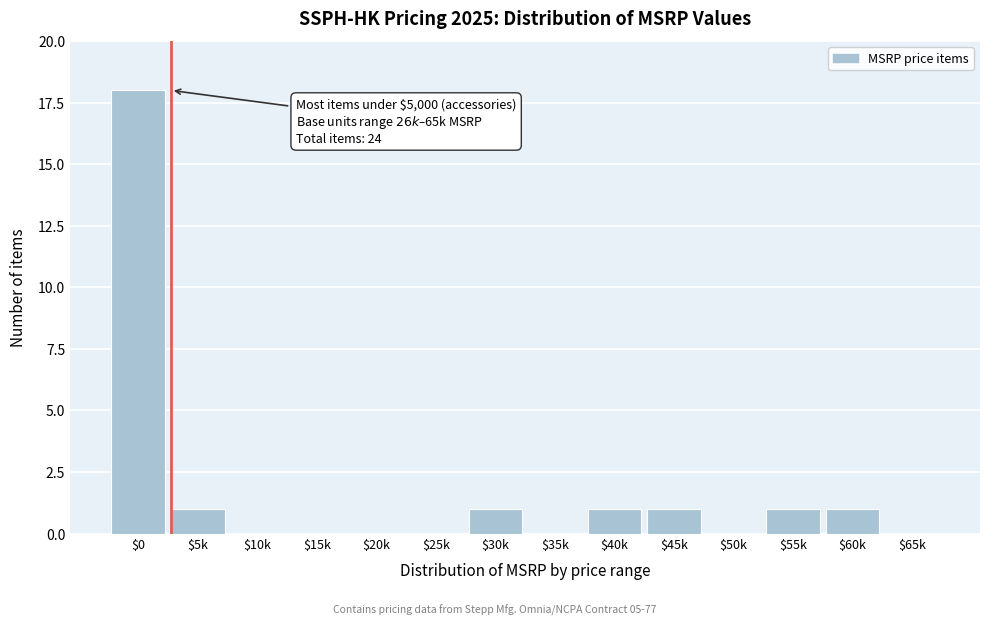

What is the maximum value shown in the chart?

18